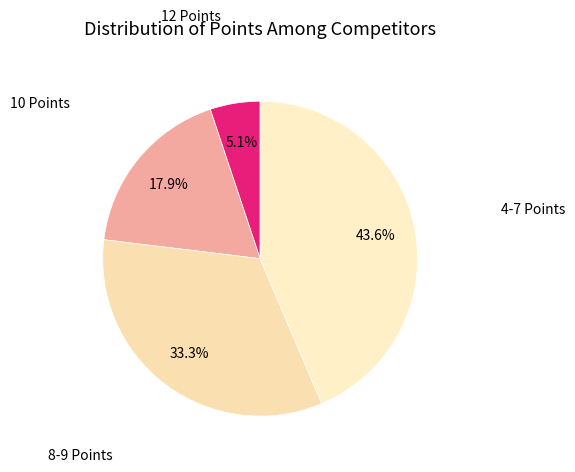

What is the ratio of the value at 10 Points to the value at 4-7 Points?

0.4